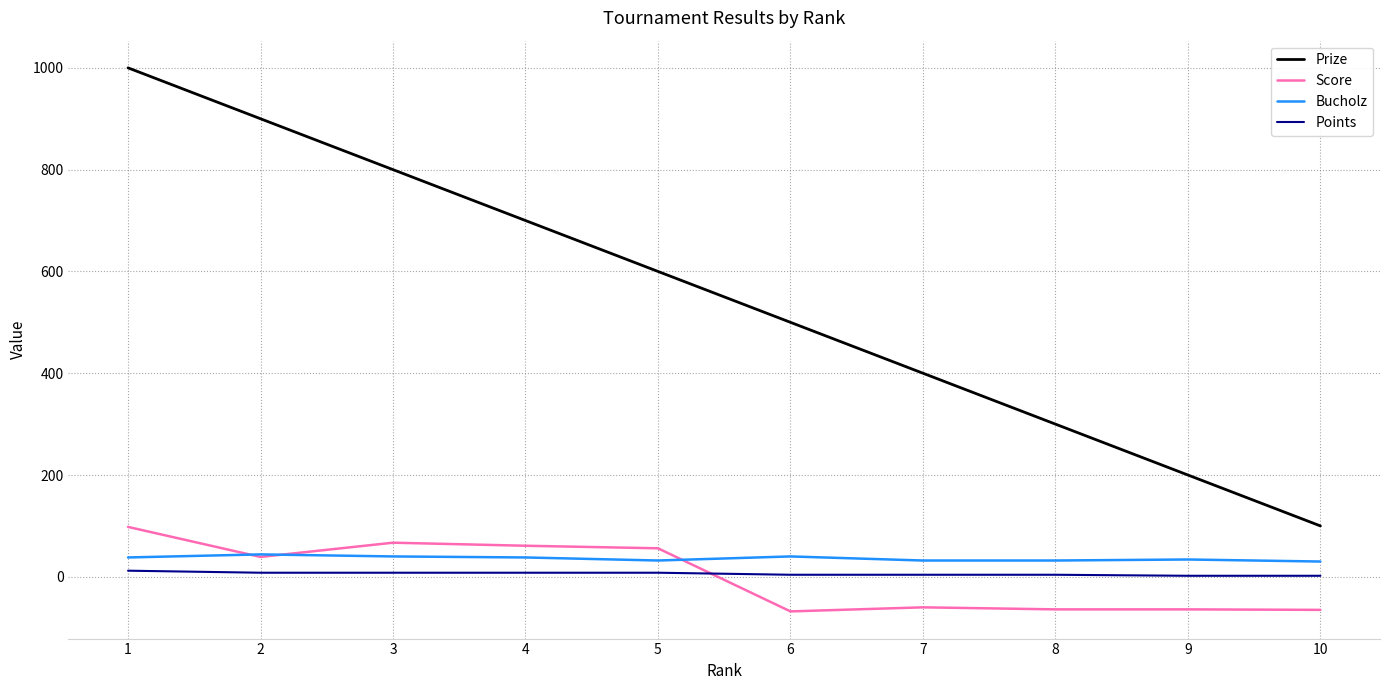

Which series has the widest spread of values?

Prize